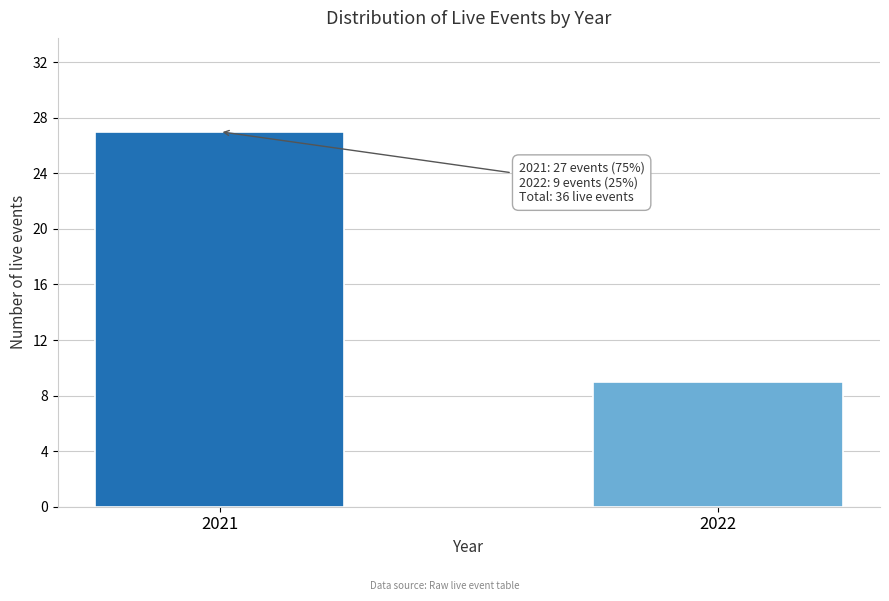

Reading left to right, extract all data points from this chart.

27	9